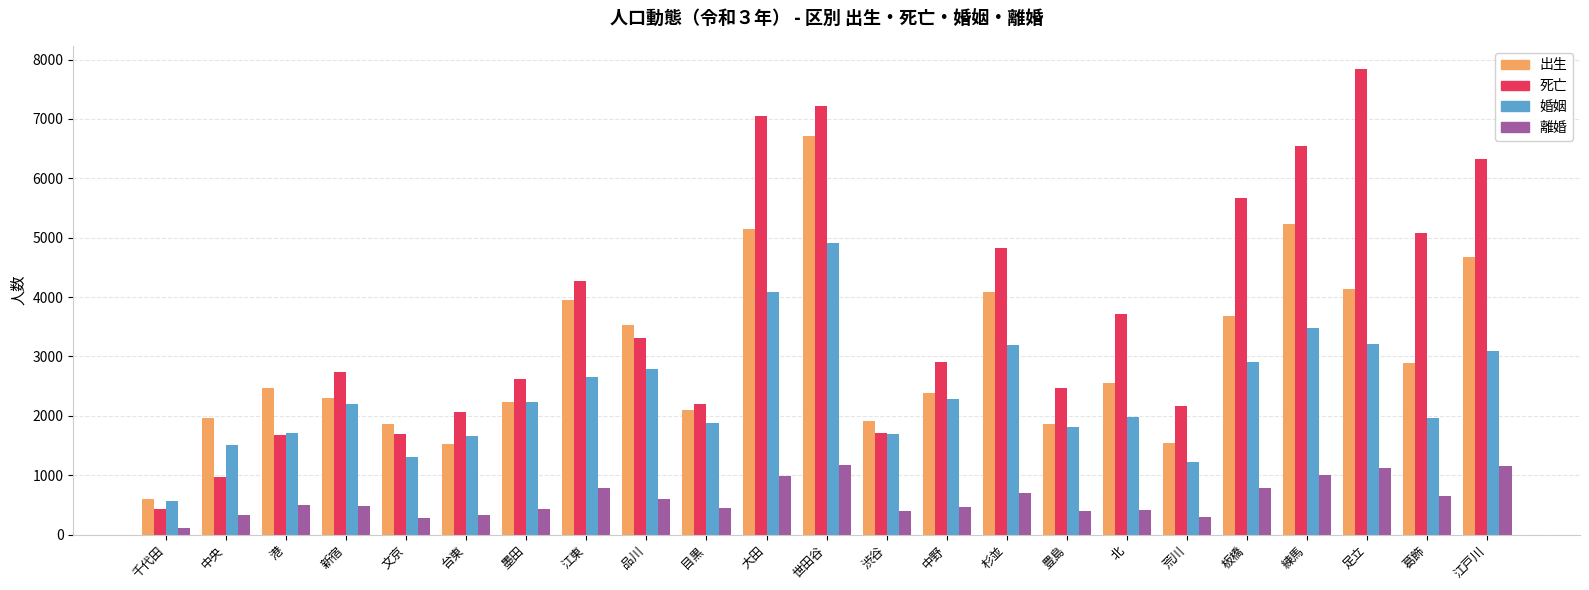

What is the spread (max minus min) of values at 台東?

1729